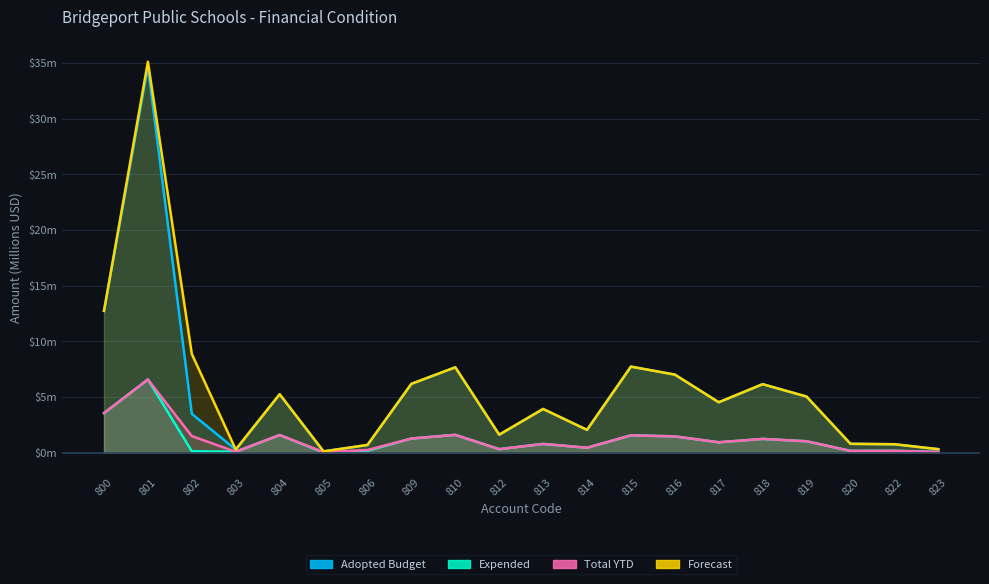

Which series has the largest total across all categories?

Forecast